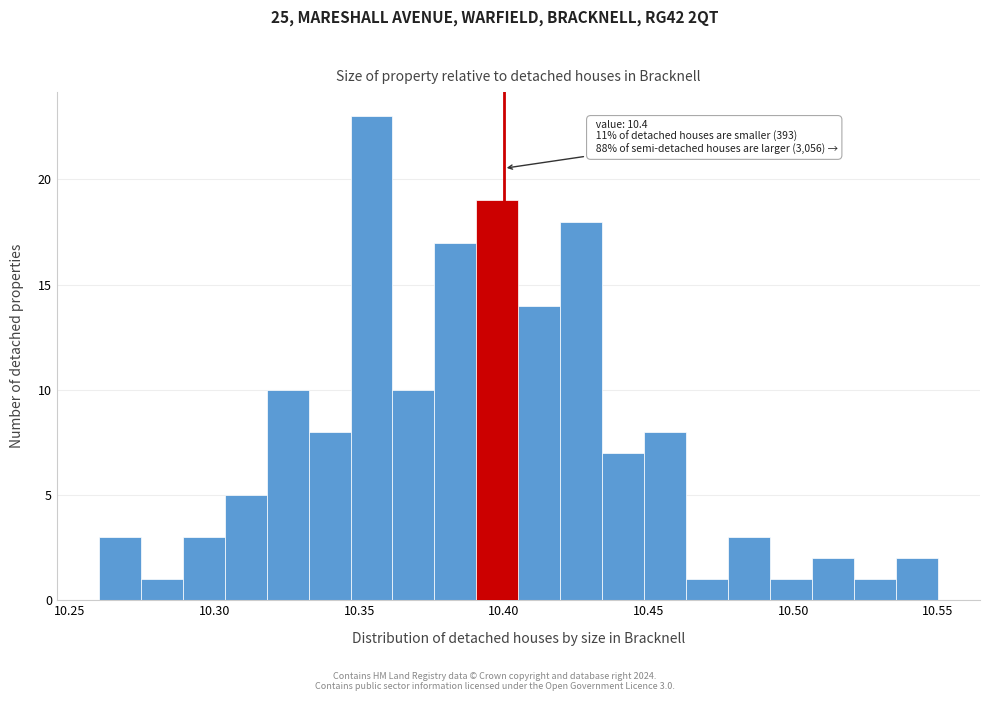

Around what value on the x-axis is the tallest bar? Give the approximate position of its centre, as read against the axis.

10.355